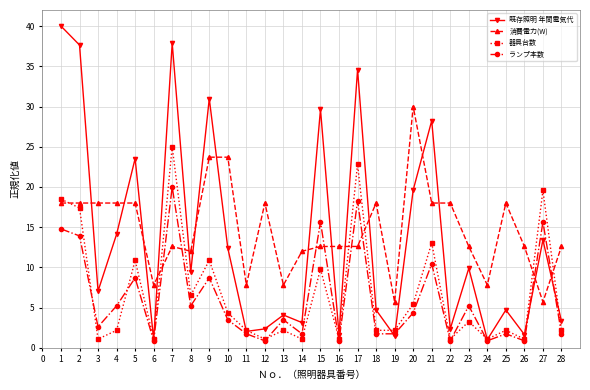

The 既存照明 年間電気代 series shows 16.1 at 8. True or false?

False